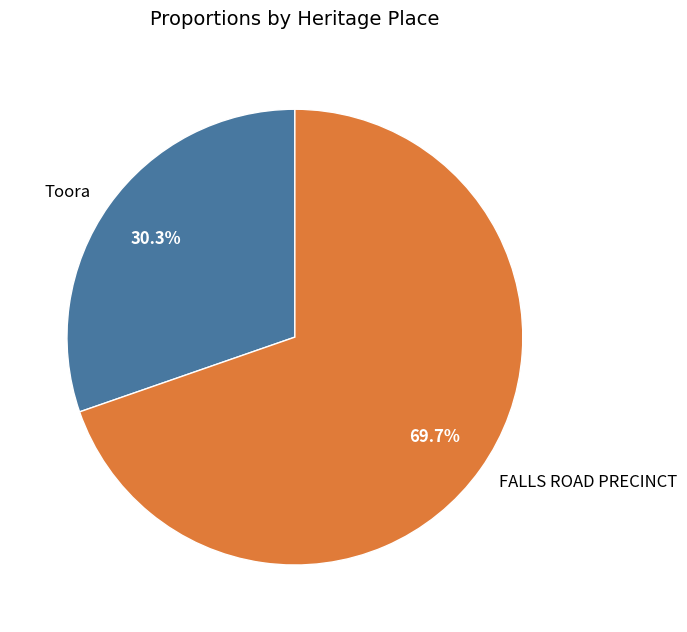

To the nearest percent, what is the difference between the largest and smallest slice percentages?

39%